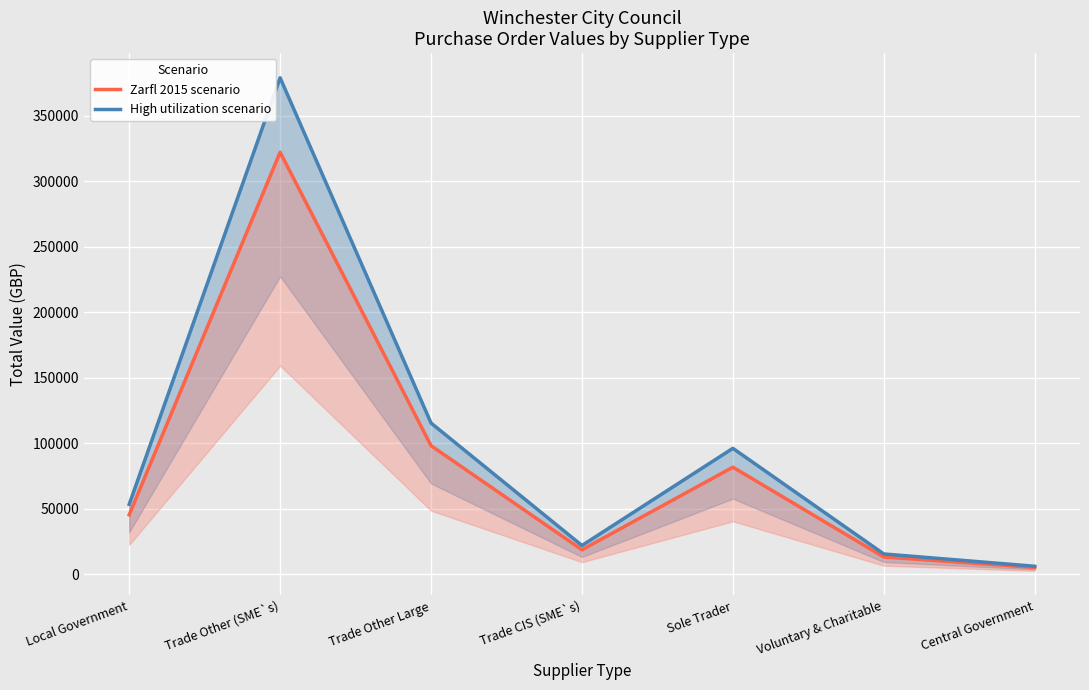

Rank the series by their maximum value, from lowest to highest.

Zarfl 2015 scenario, High utilization scenario